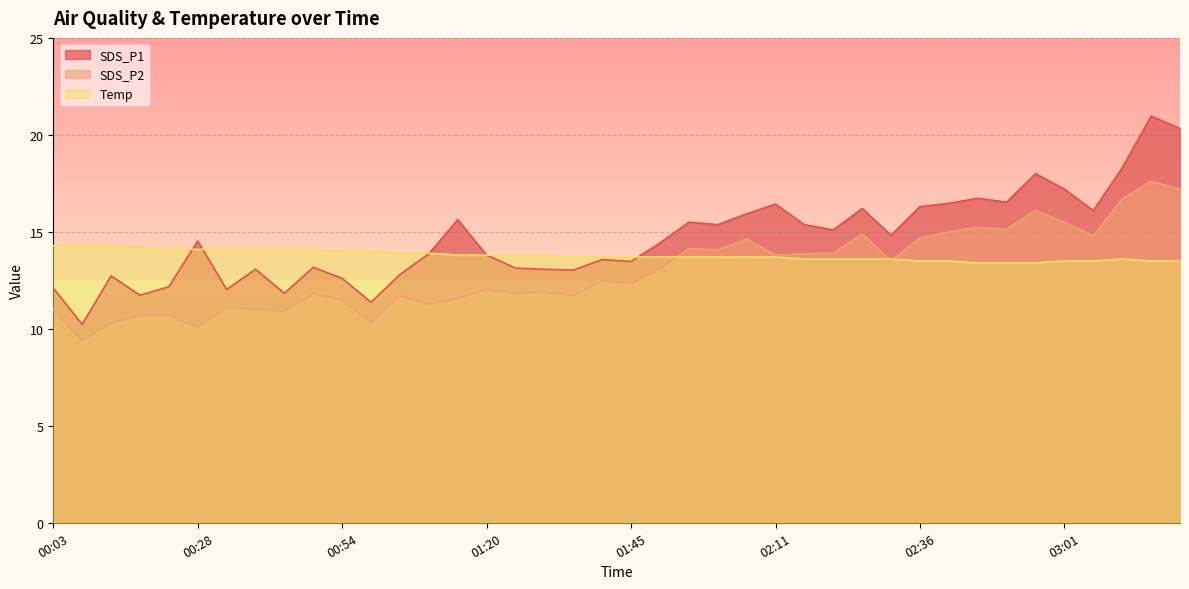

Which series has the widest spread of values?

SDS_P1